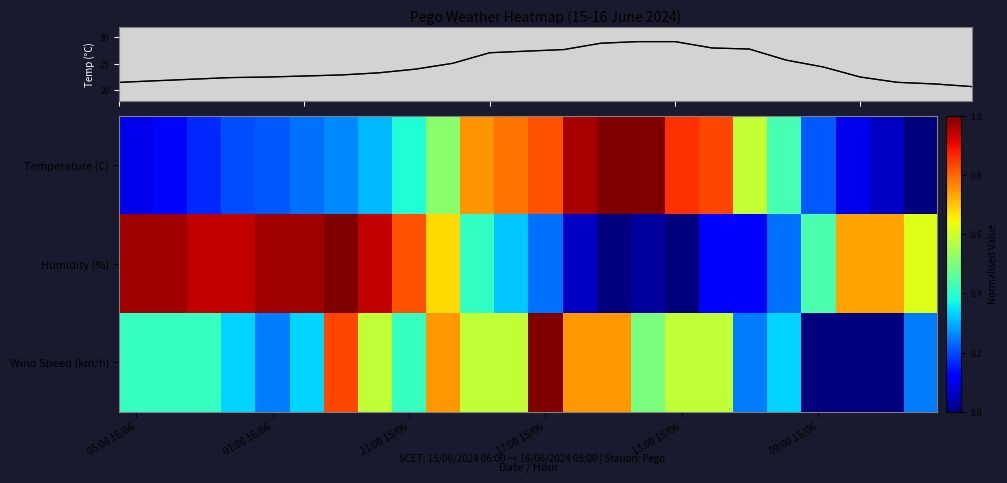

The Wind Speed (km/h) series shows 0.1 at 05:00 16/06. True or false?

False